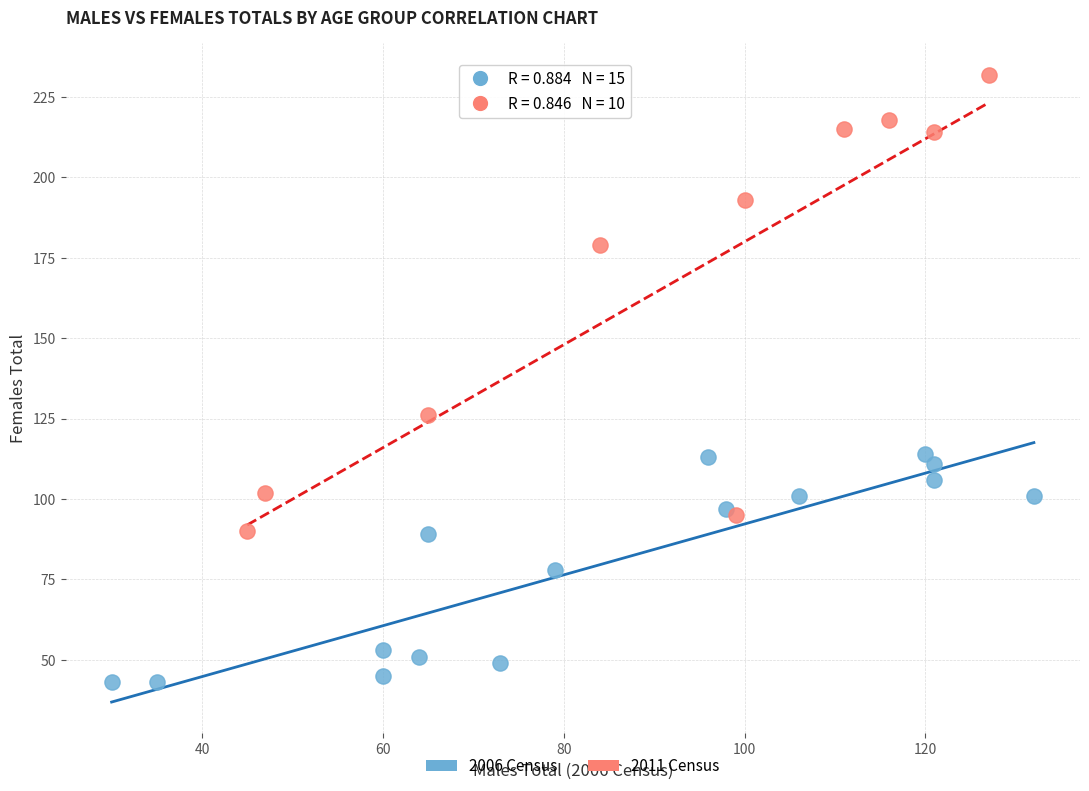

Which series has the widest spread of Y values?

2011 Census